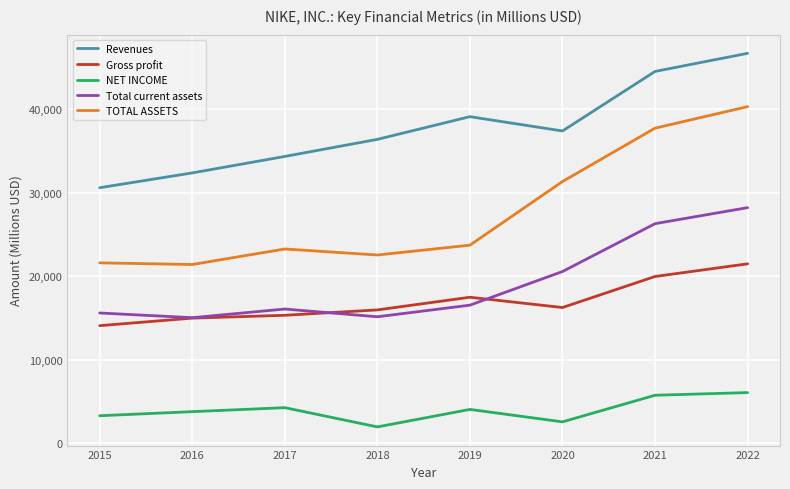

List the series in order of their peak value, highest first.

Revenues, TOTAL ASSETS, Total current assets, Gross profit, NET INCOME